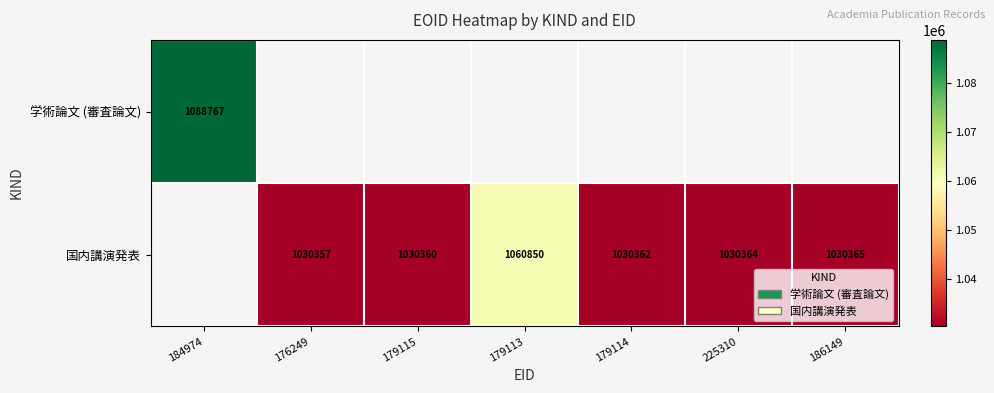

What is the difference between the 国内講演発表 values at 225310 and 179113?

30486